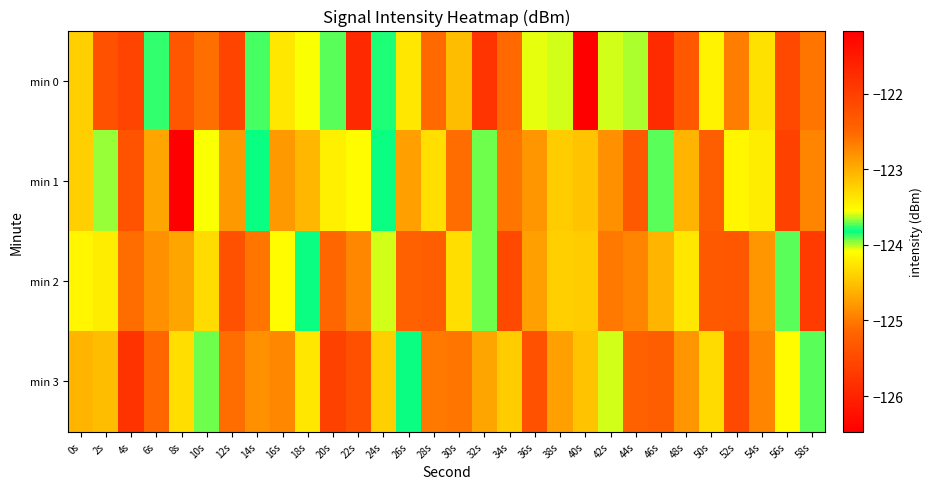

What is the total value across all series at 20s?

-495.3